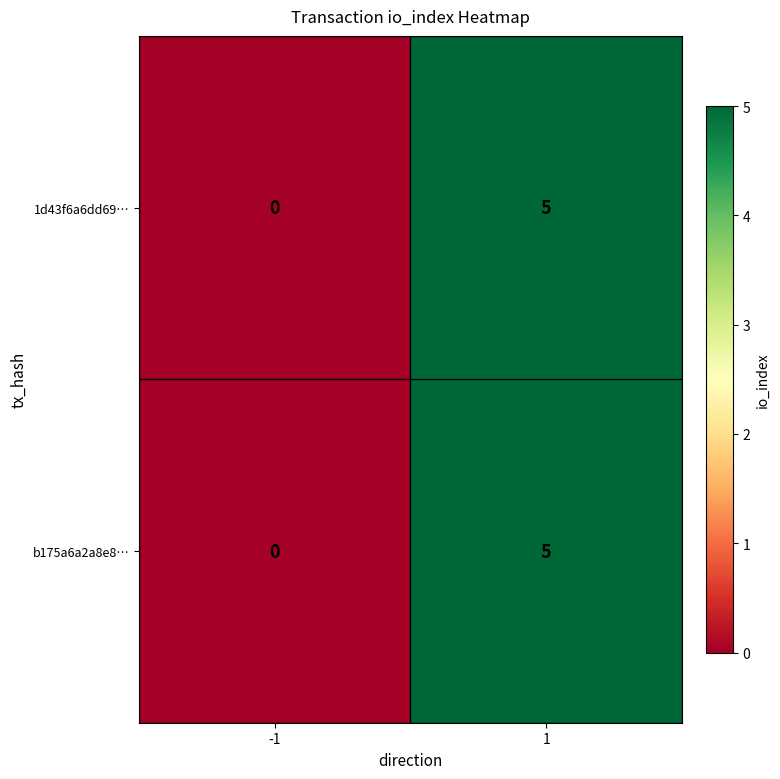

List the labels in order of 1d43f6a6dd69… value, largest first.

1, -1